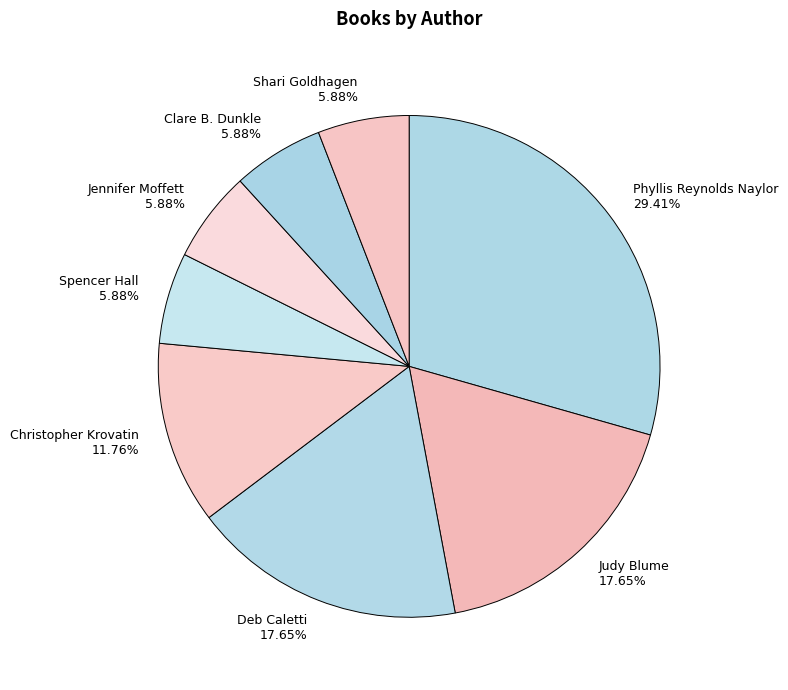

Which category has the biggest portion of the pie?

Phyllis Reynolds Naylor 29.41%